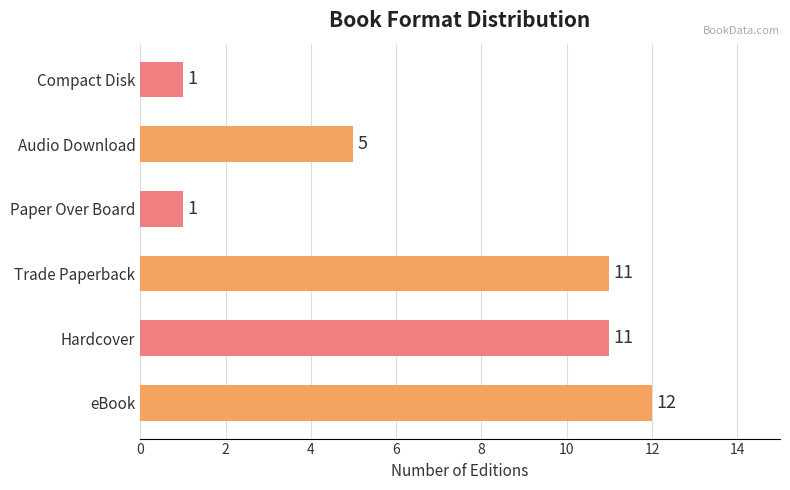

Does the chart contain any negative values?

No